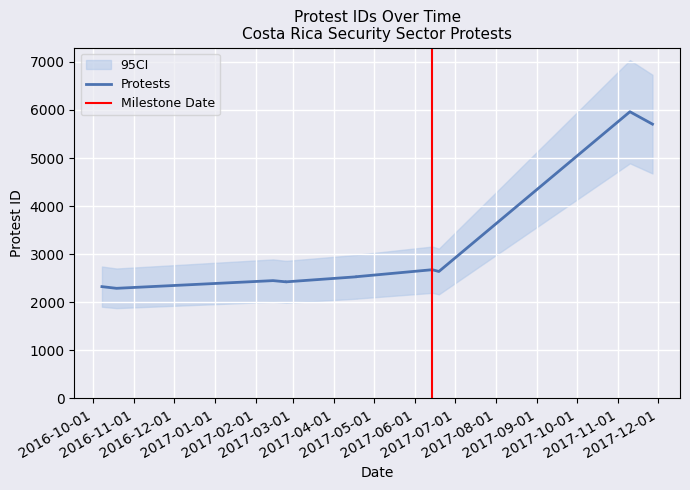

What is the value of the 2nd point from the left?

2290